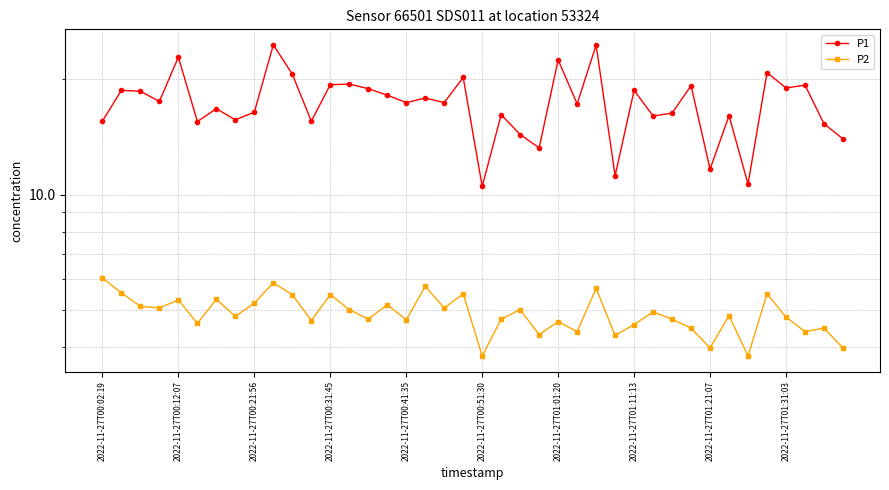

List the series in order of their peak value, highest first.

P1, P2